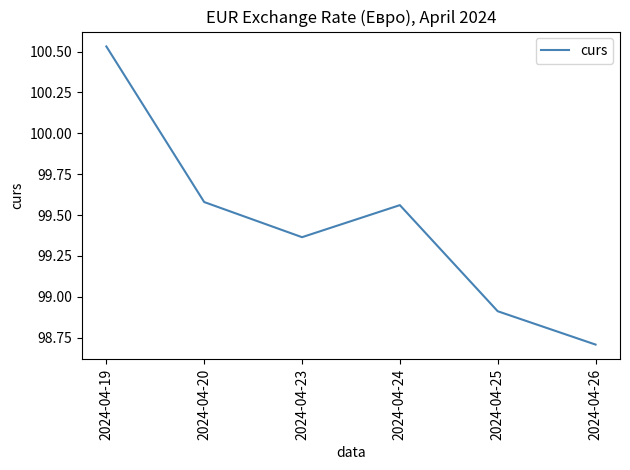

Which label corresponds to the largest value in the chart?

2024-04-19